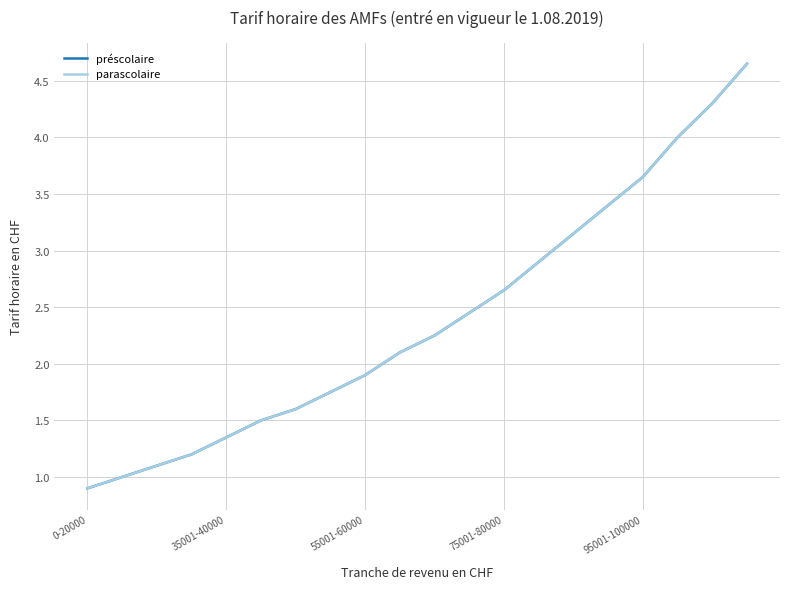

Is this an area chart (filled region under the line)?

No